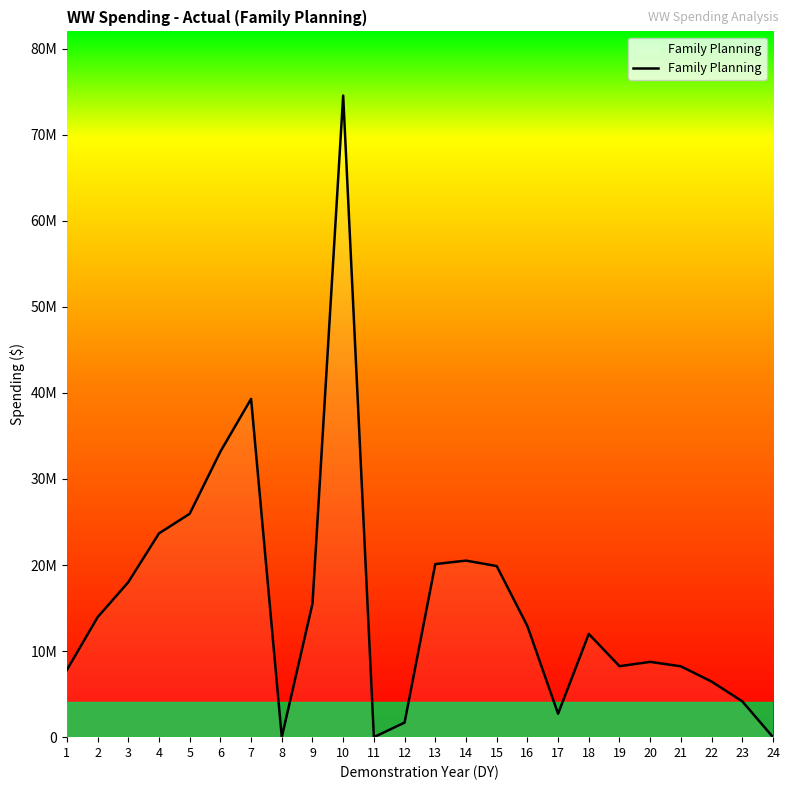

Does the chart display data point markers on the line(s)?

No